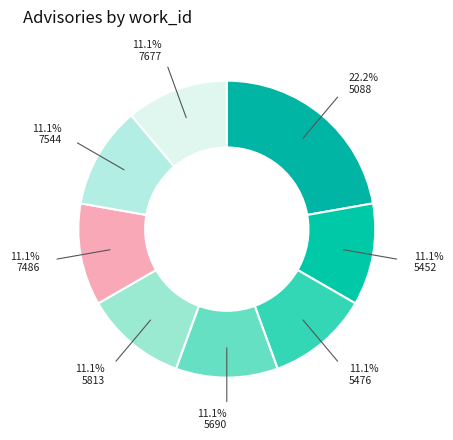

Does 5813 account for over 50% of the chart?

No